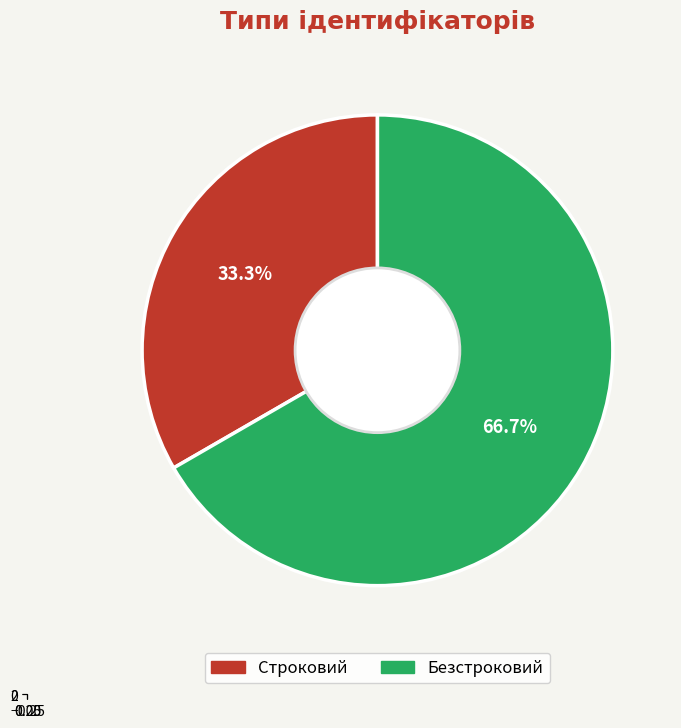

Count the number of slices in the pie.

2